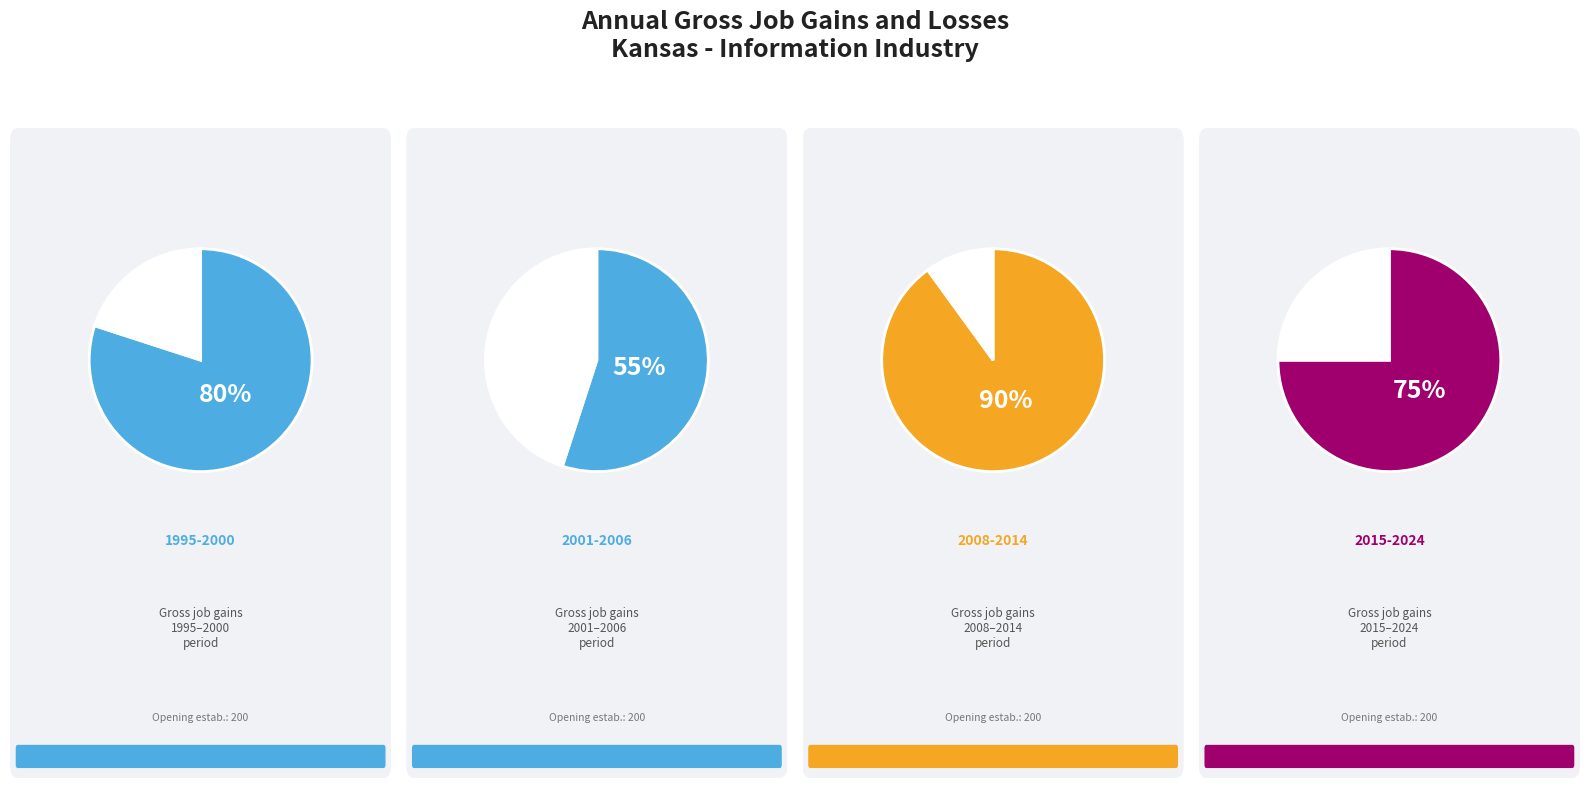

Between 1995-2000 and 2015-2024, which is larger?

1995-2000